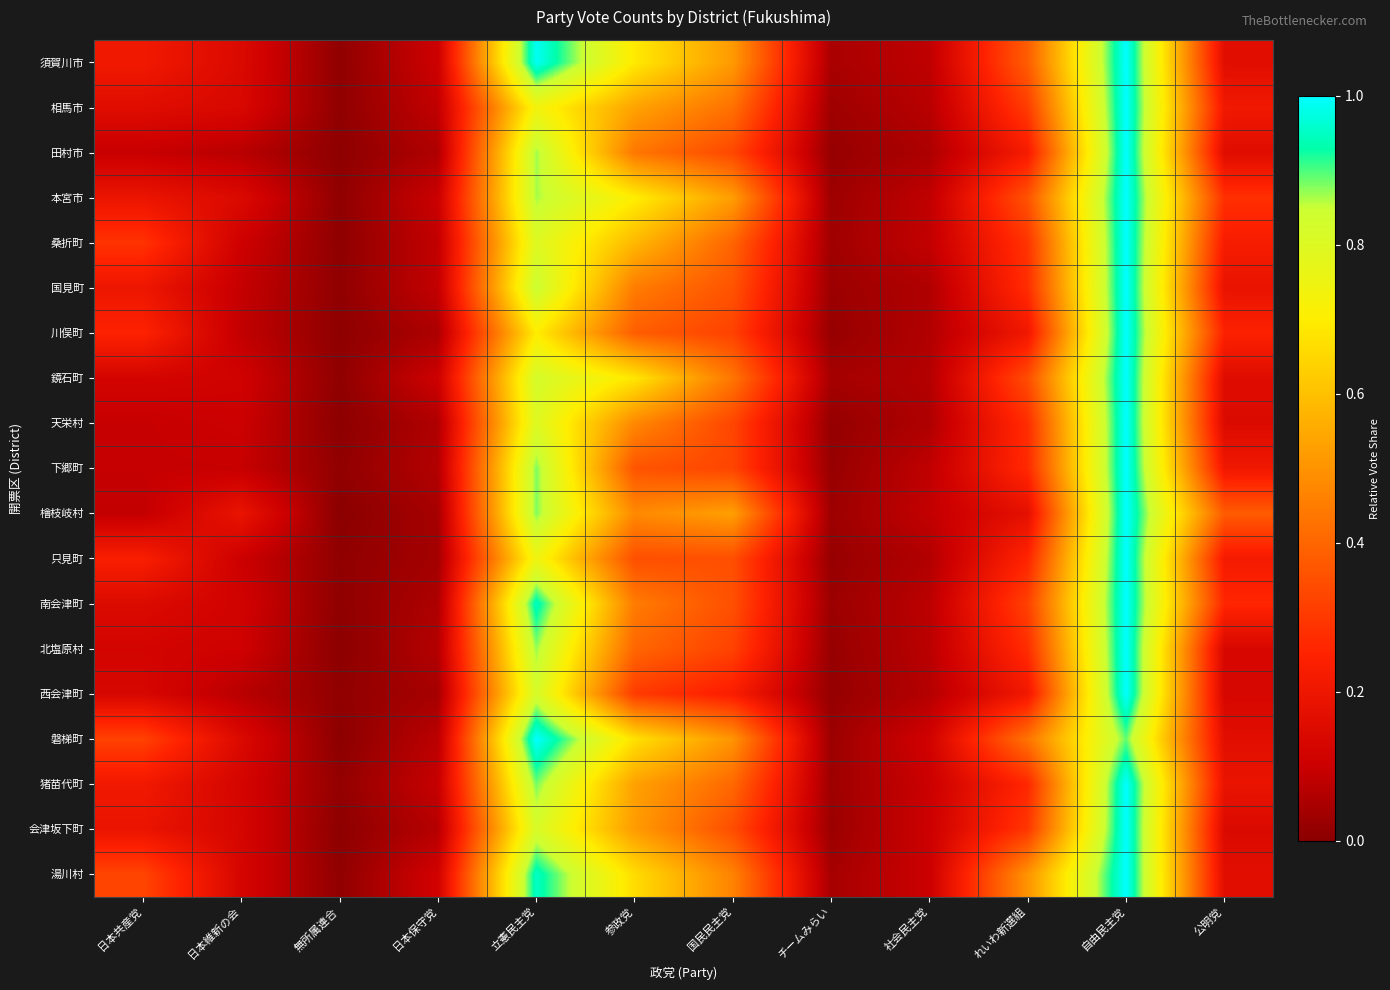

At which category is the sum across all series the highest?

自由民主党